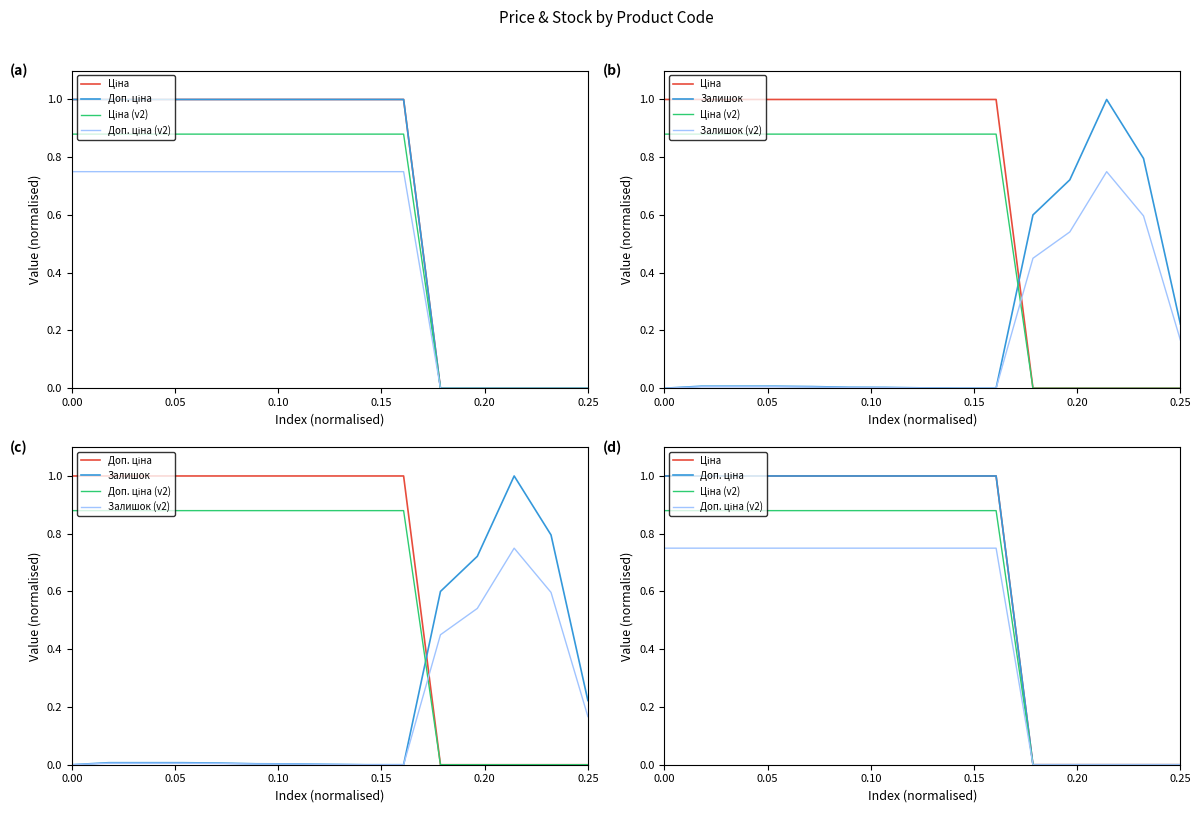

Which series has the largest range (max minus min)?

Ціна